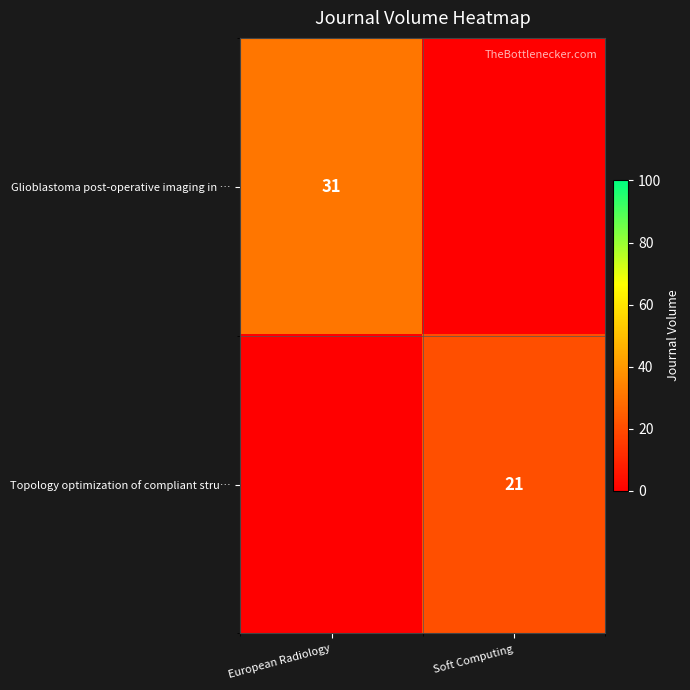

True or false: Topology optimization of compliant stru… has a value of 21 at Soft Computing.

True